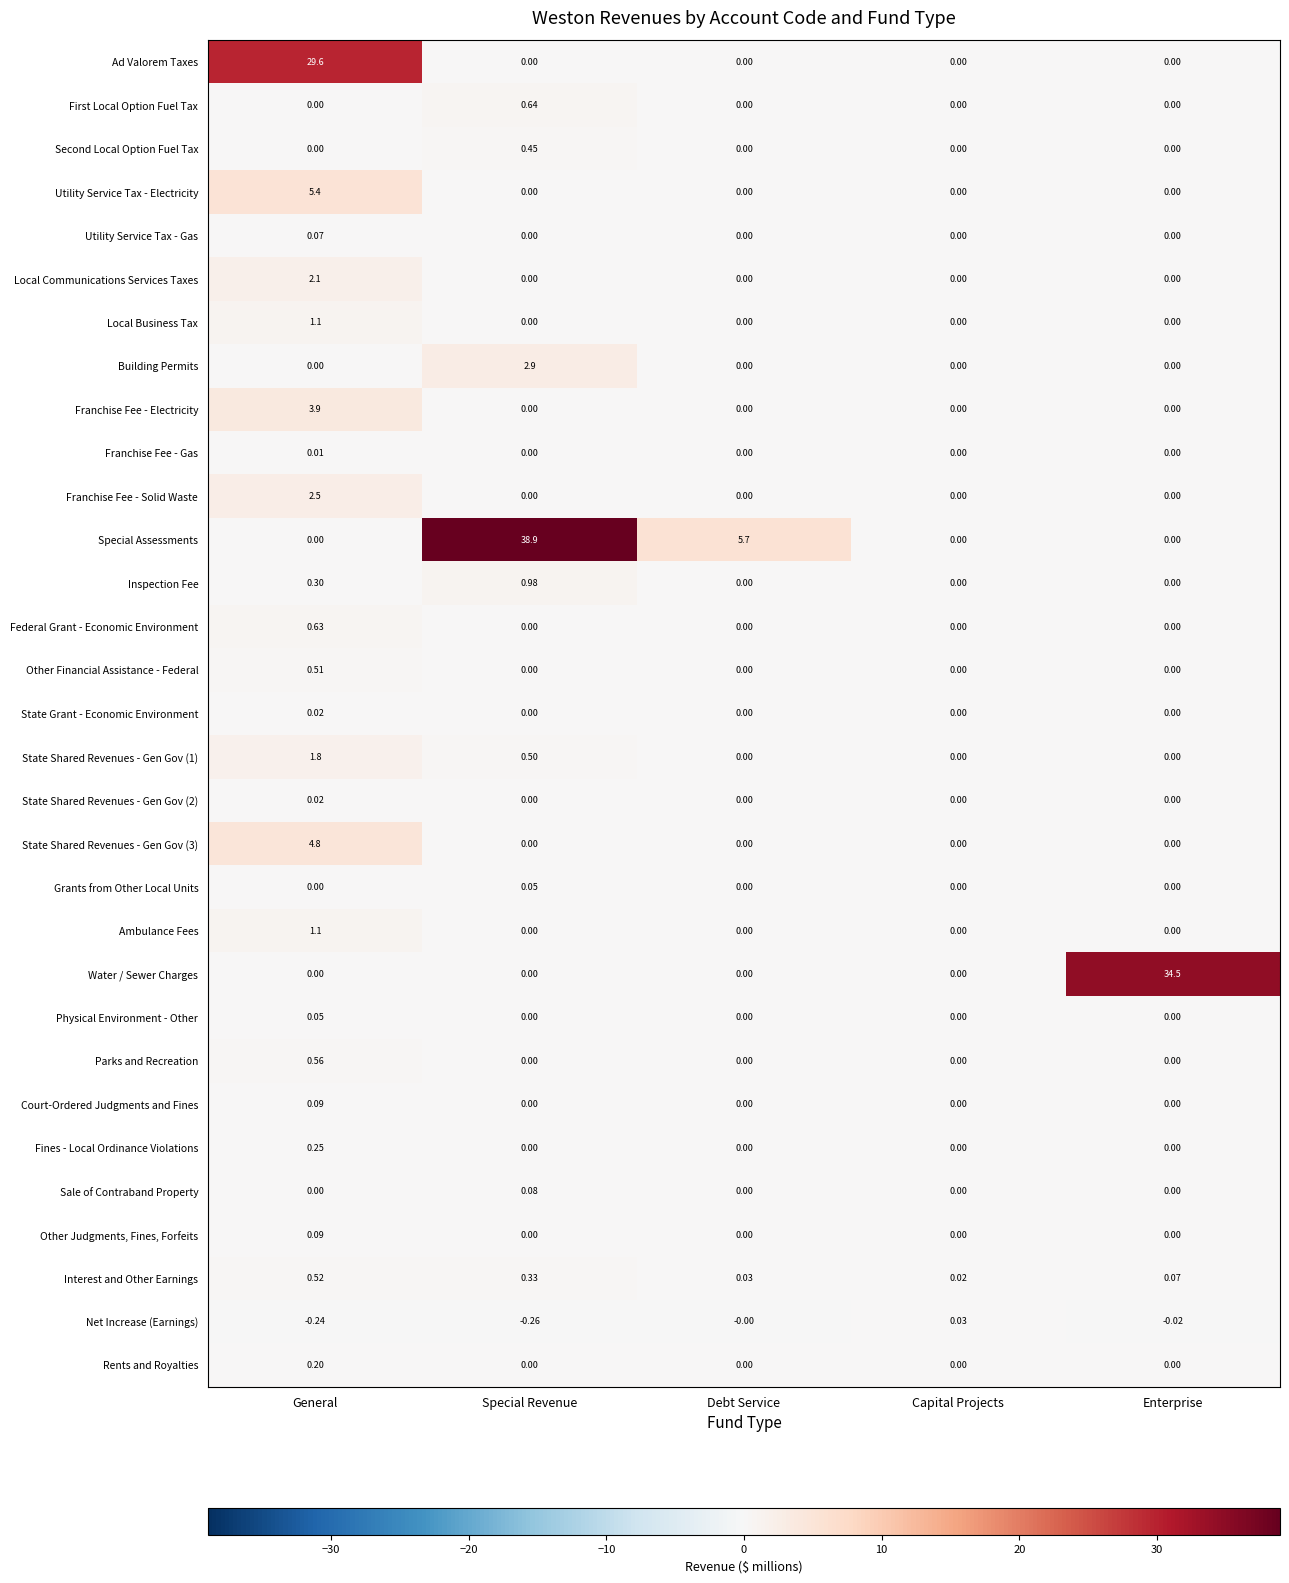

Which series has the largest range (max minus min)?

Special Assessments